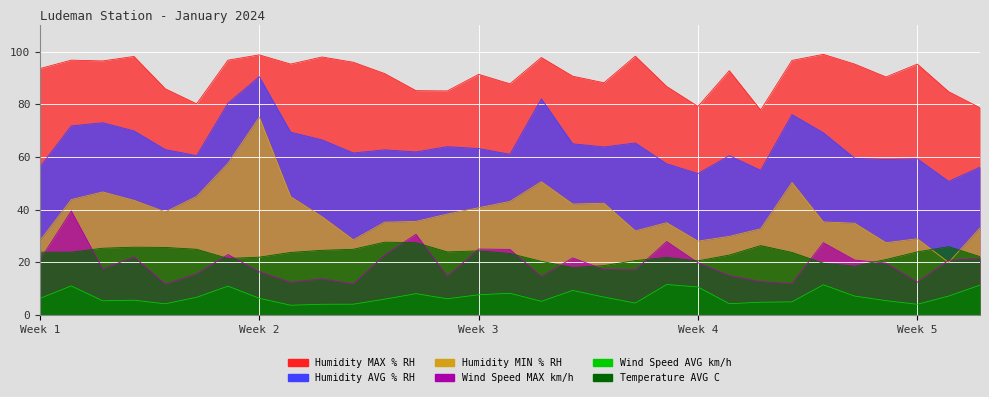

True or false: Humidity AVG % RH and Wind Speed MAX km/h cross at least once.

False